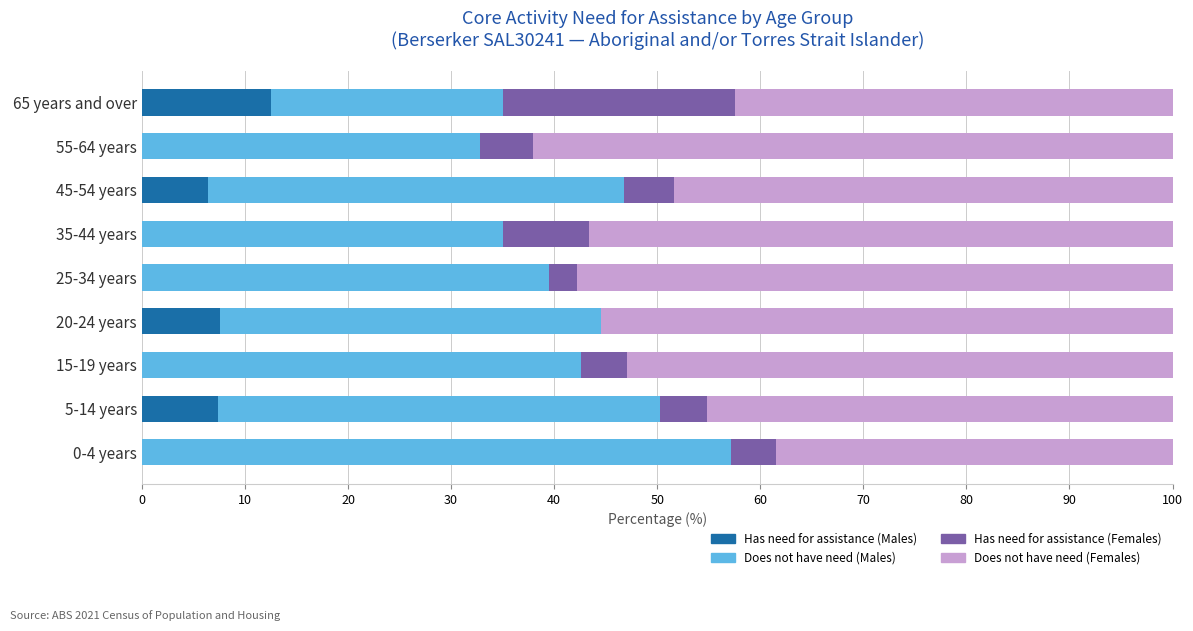

What is the total value across all series at 35-44 years?

100.0